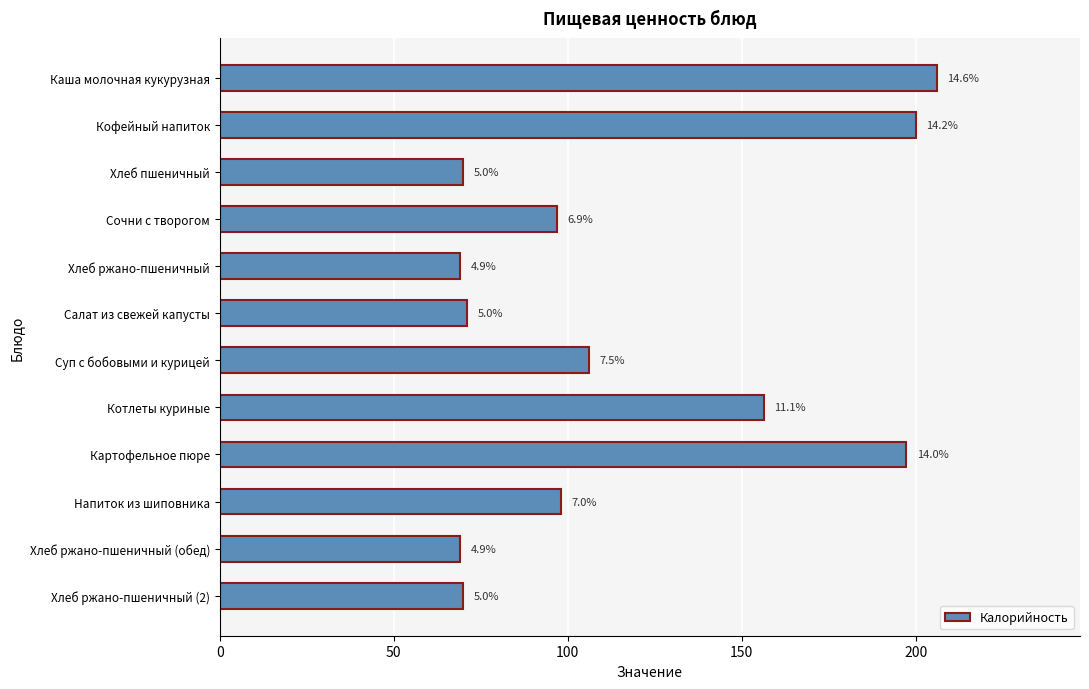

How many bars are there in total?

12